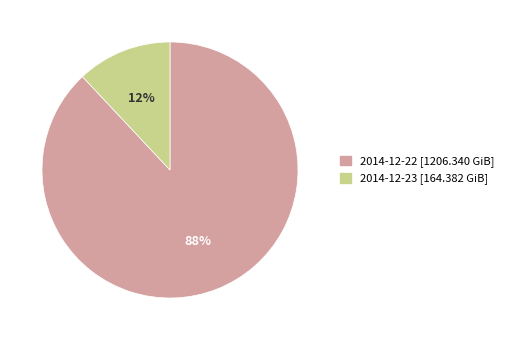

Is the sum of 2014-12-23 [164.382 GiB] and 2014-12-22 [1206.340 GiB] greater than half?

Yes